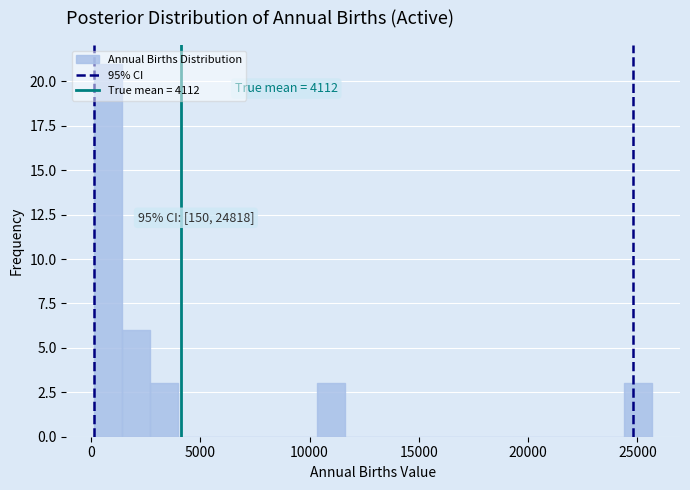

Read against the x-axis, roughly where is the centre of the tallest bar?

1000